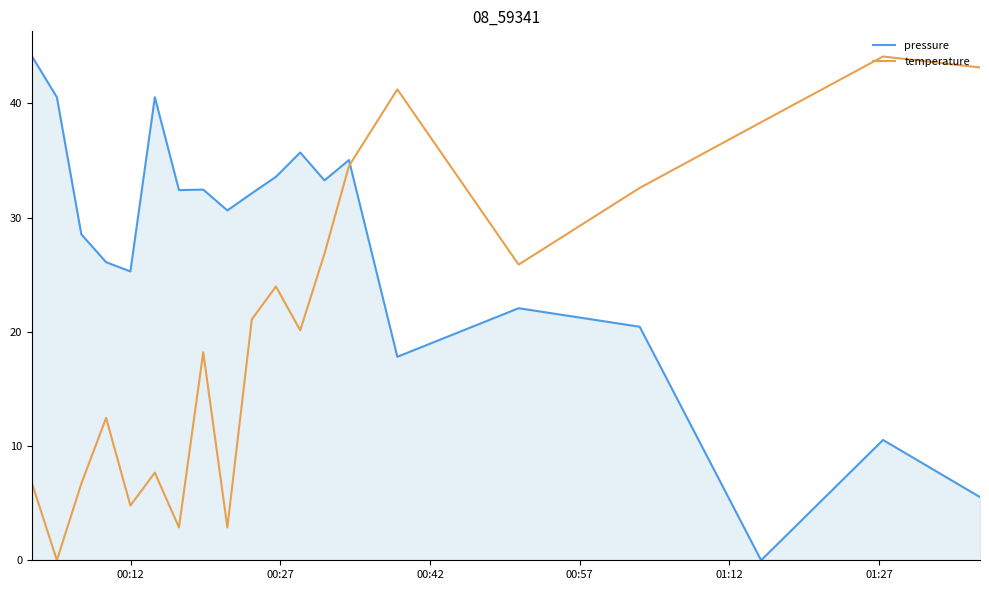

Which series ends up on top after the final intersection of pressure and temperature?

temperature